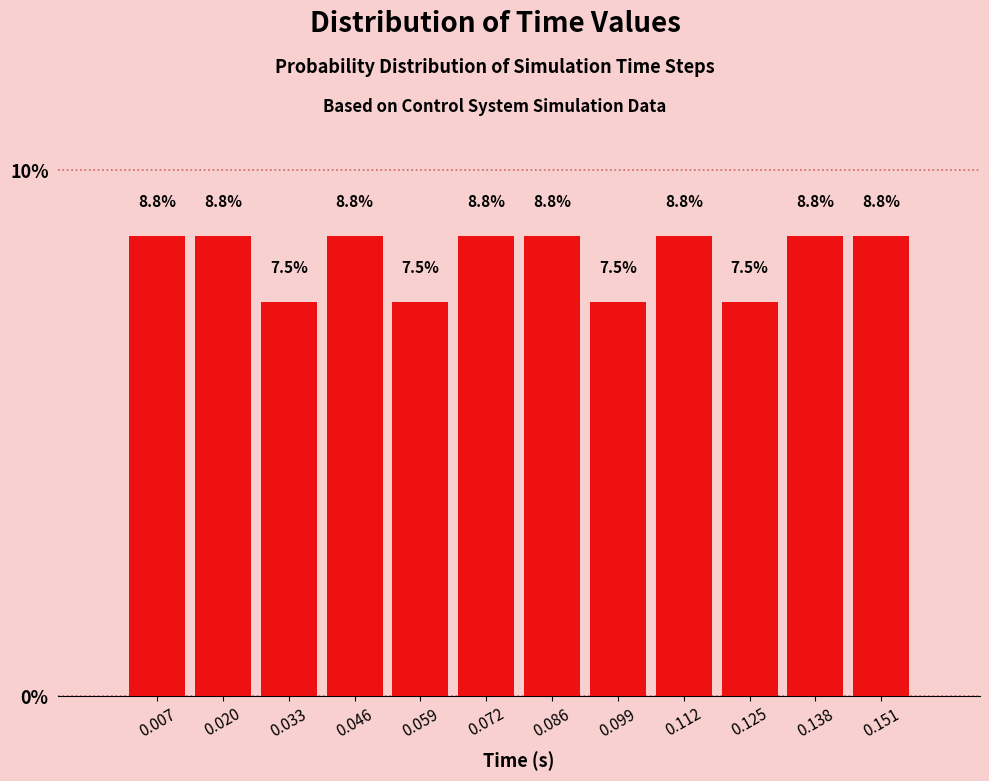

How tall is the bar that spans 0.066 to 0.080 on the x-axis? The bar edges are not printed on the chart, so give them approximately, as read against the axis.

8.8